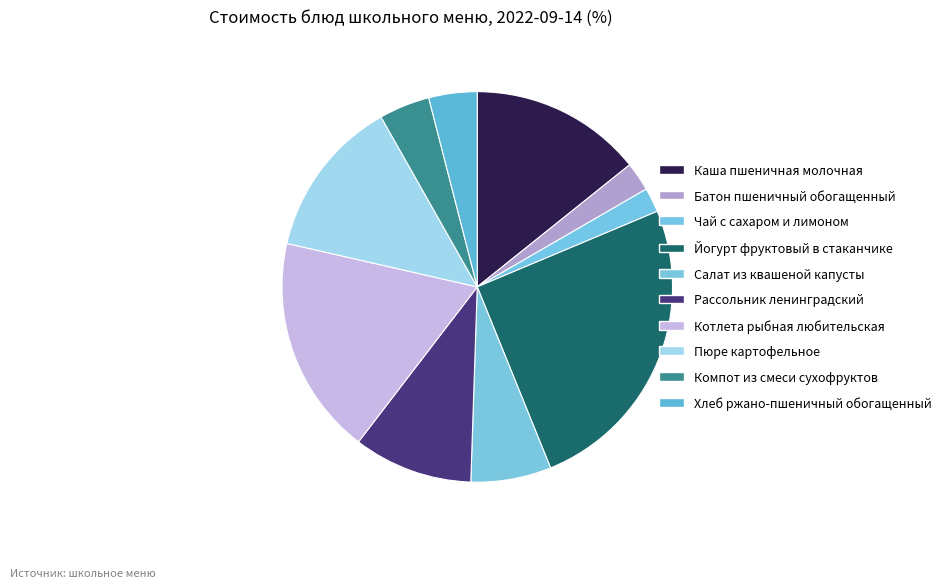

How many slices are in this pie chart?

10